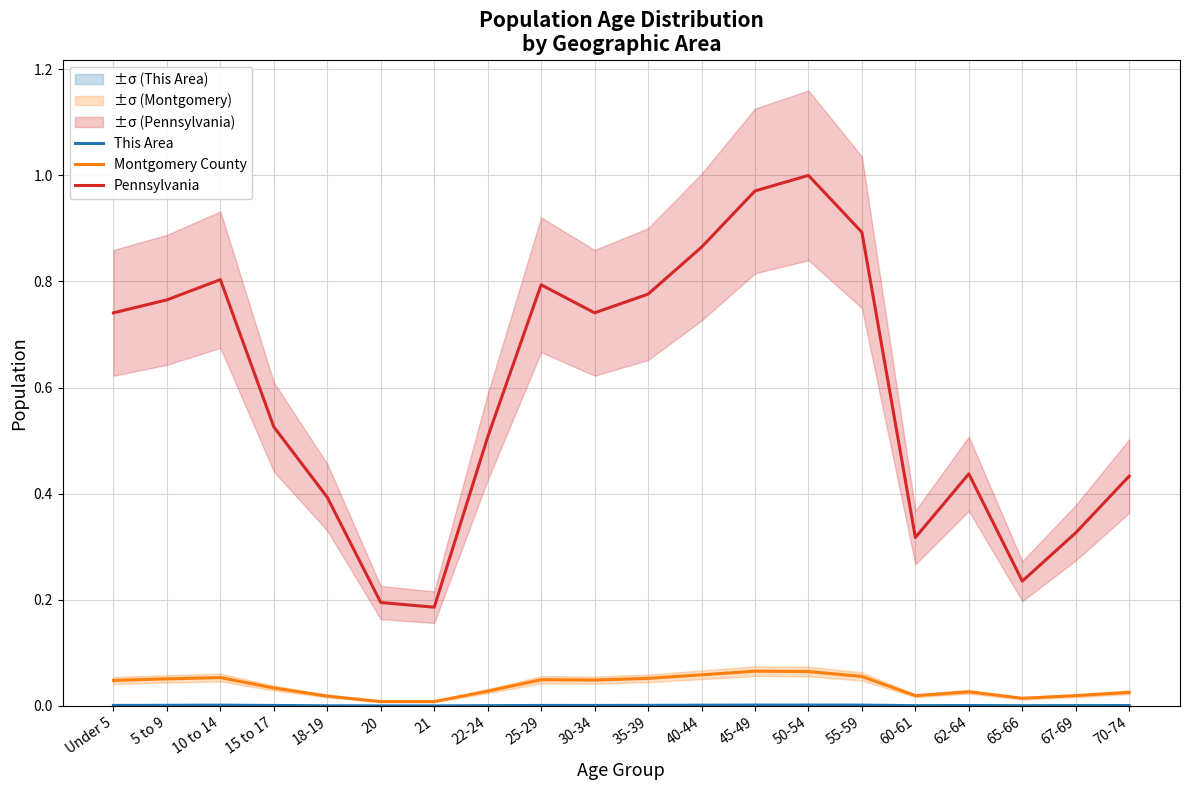

In This Area, how many points are lower than both neighbors (excluding endpoints)?

4